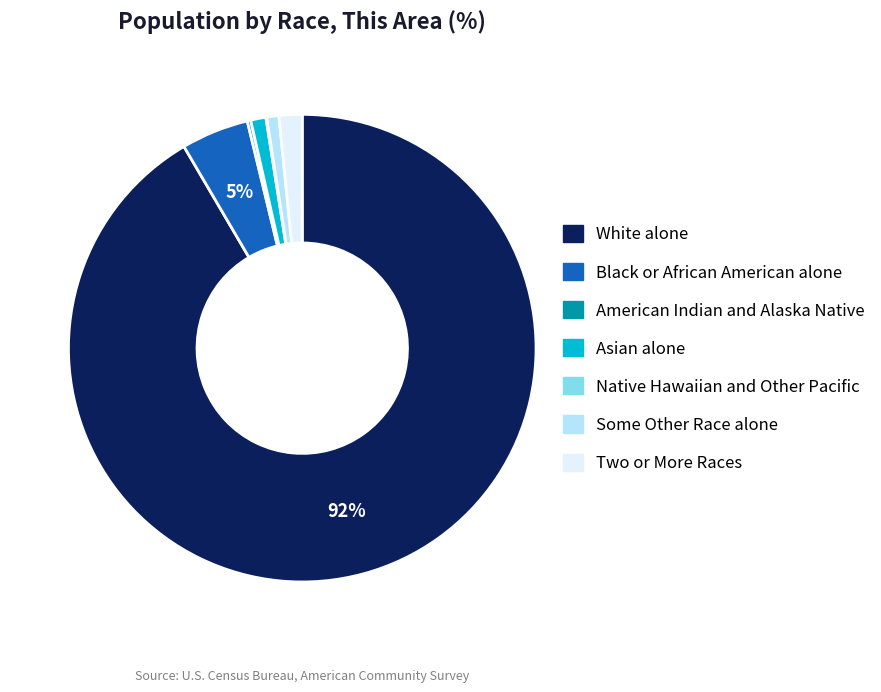

To the nearest percent, what percentage of the pie is Some Other Race alone?

1%